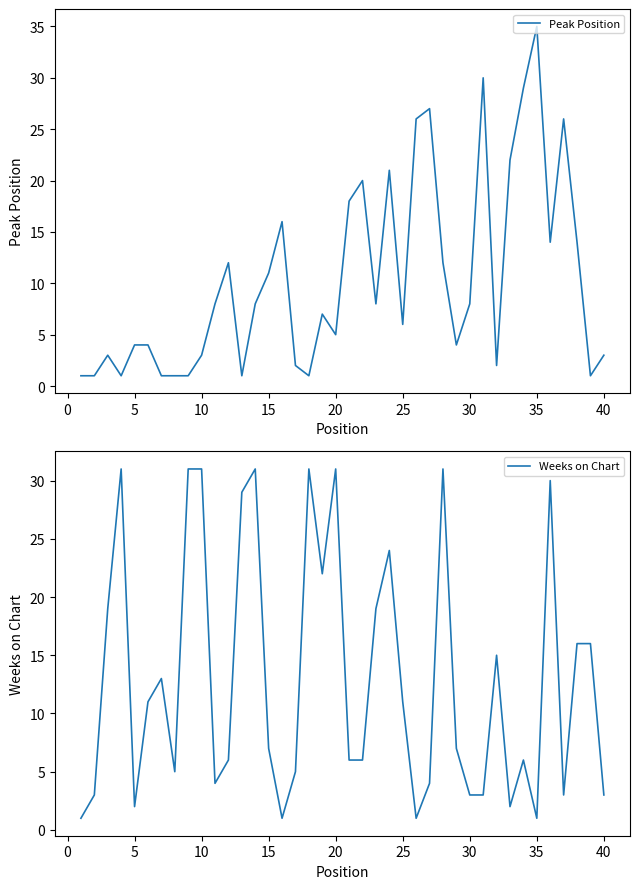

True or false: Peak Position has more than 0 points higher than both neighbors.

True